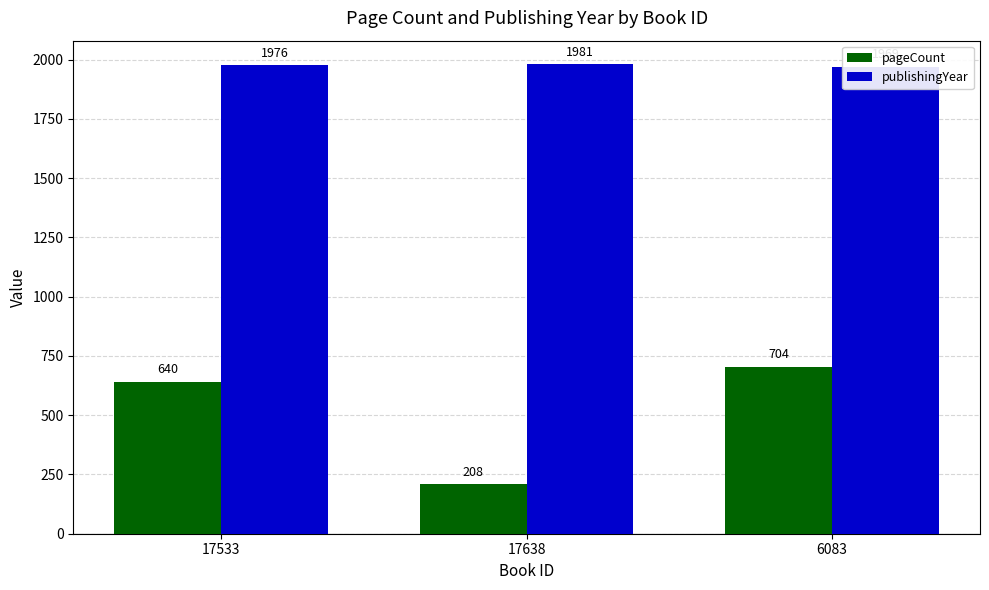

What is the label of the 1st bar from the right?

6083